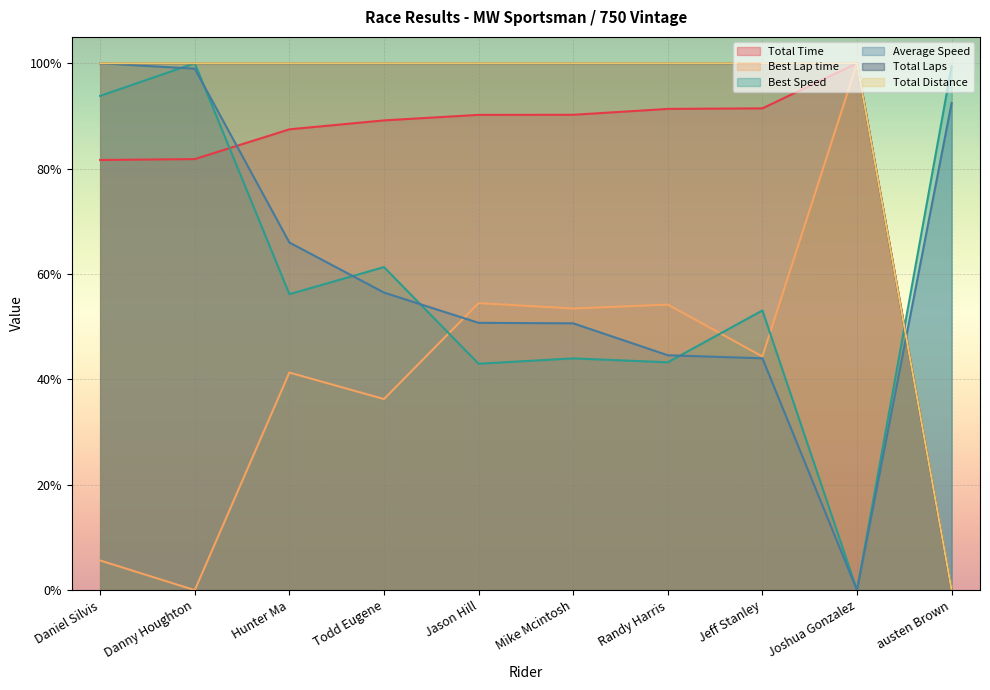

How many lines are shown in the chart?

6